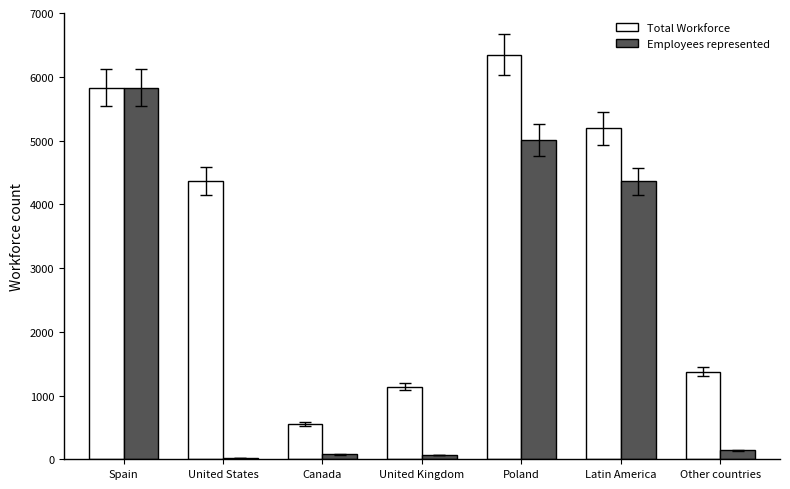

Which category has the highest value across all series?

Poland